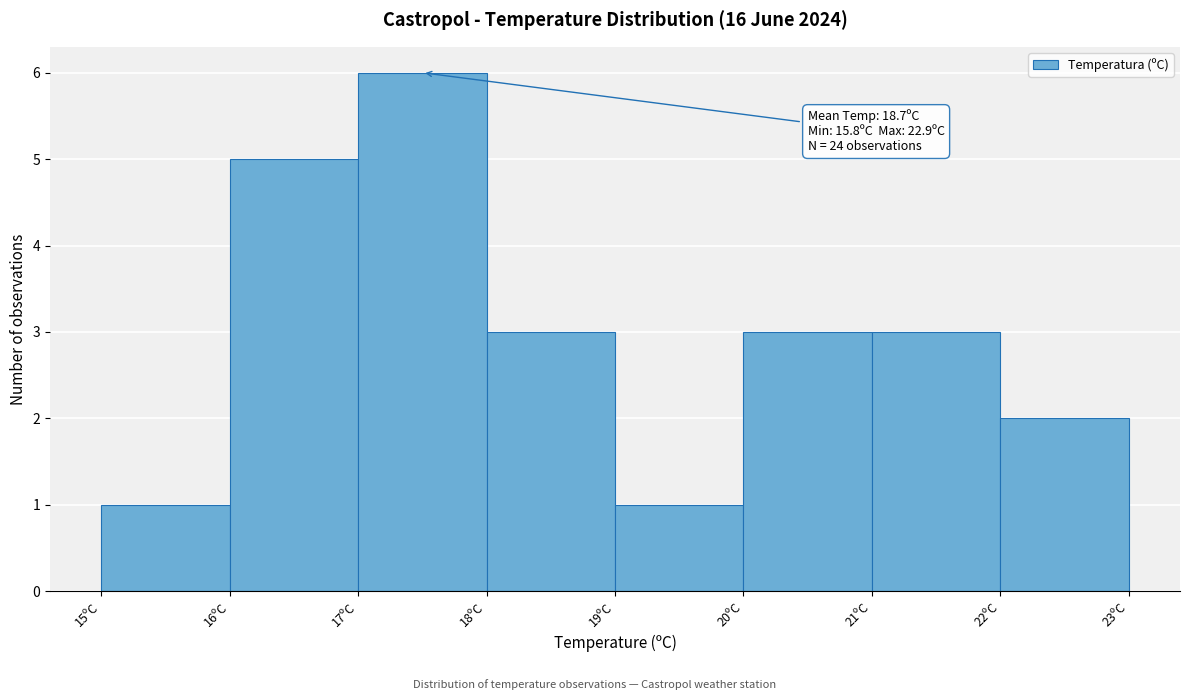

Over which range of the x-axis is the bar tallest?

17 to 18